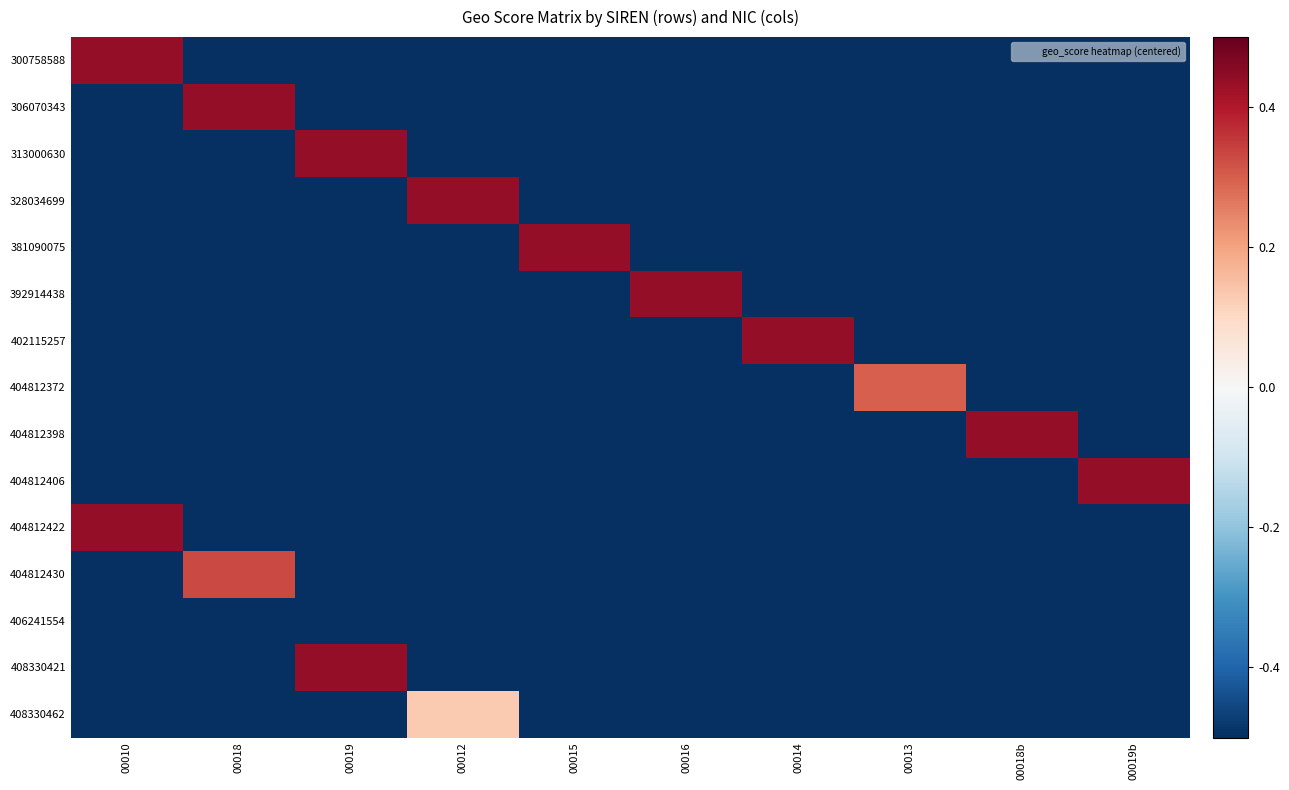

How many data points does each series have?

10